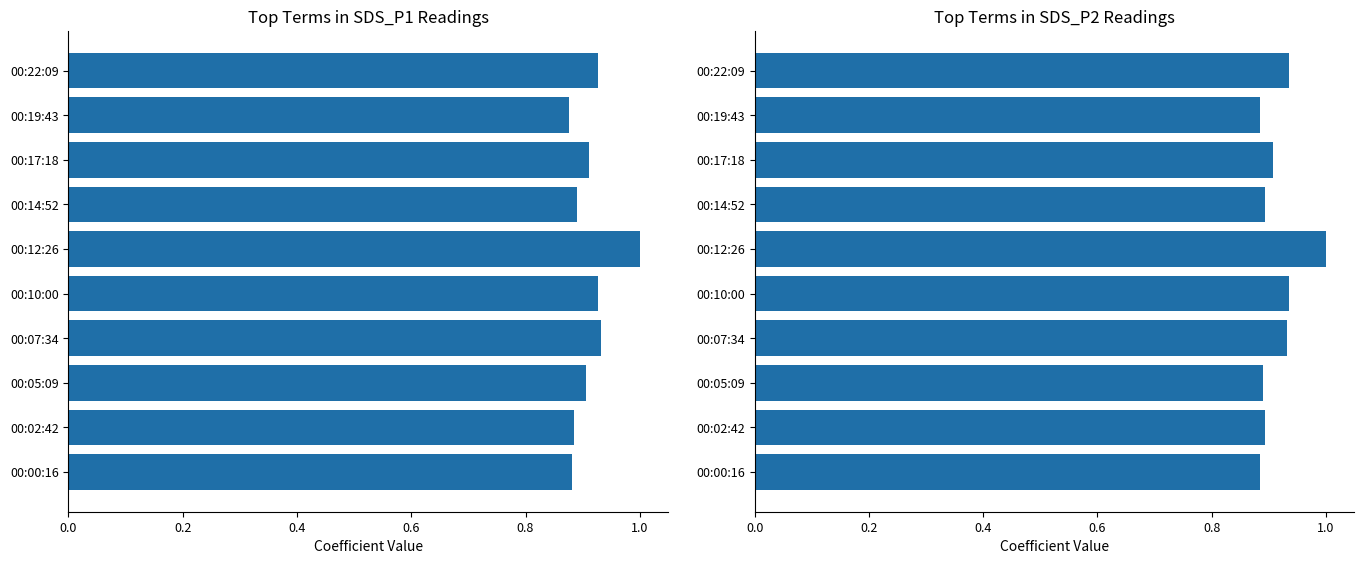

The value of SDS_P2 at 00:05:09 is 1.2. True or false?

False